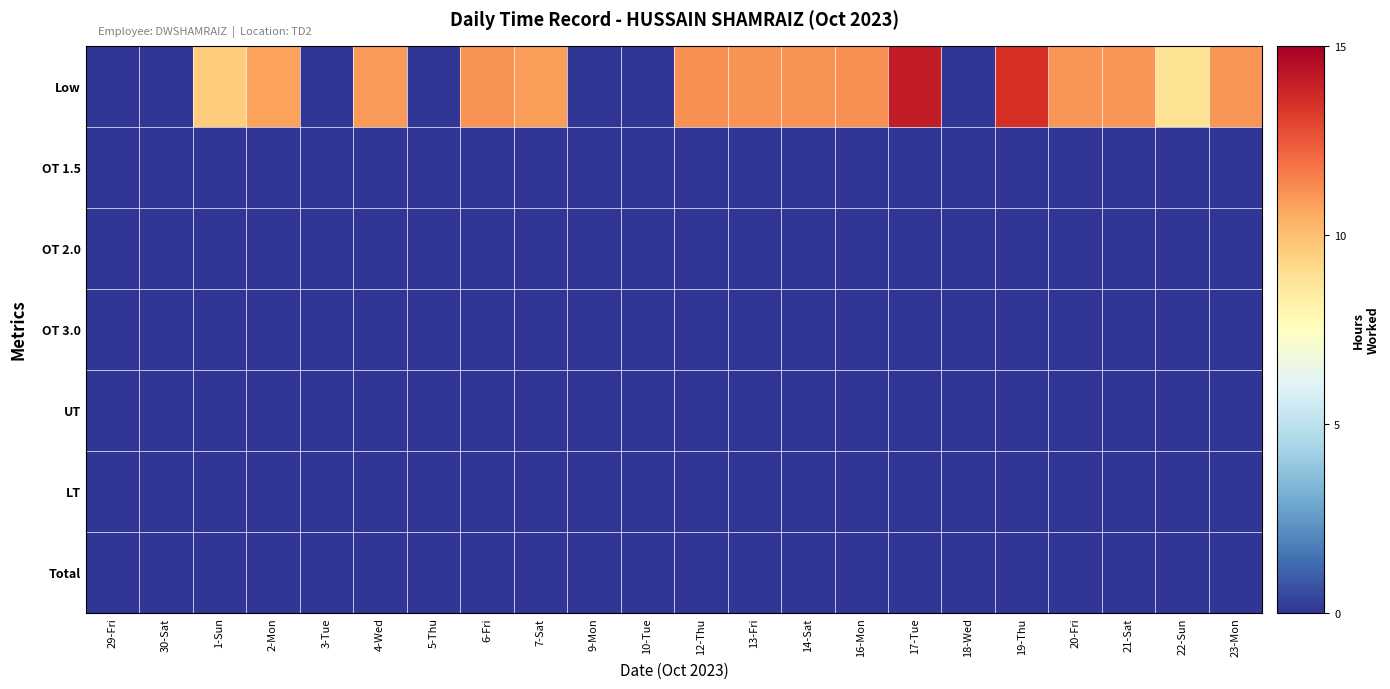

What is the difference between the highest and lowest values at 2-Mon?

10.8